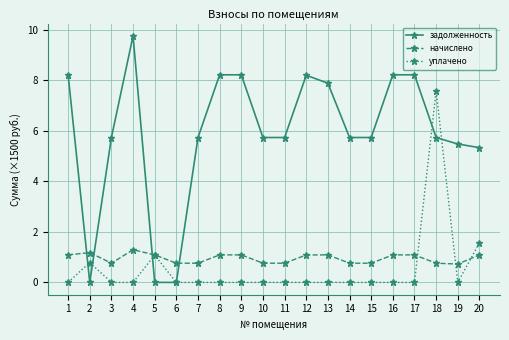

Rank the series at 19 from highest to lowest value.

задолженность, начислено, уплачено